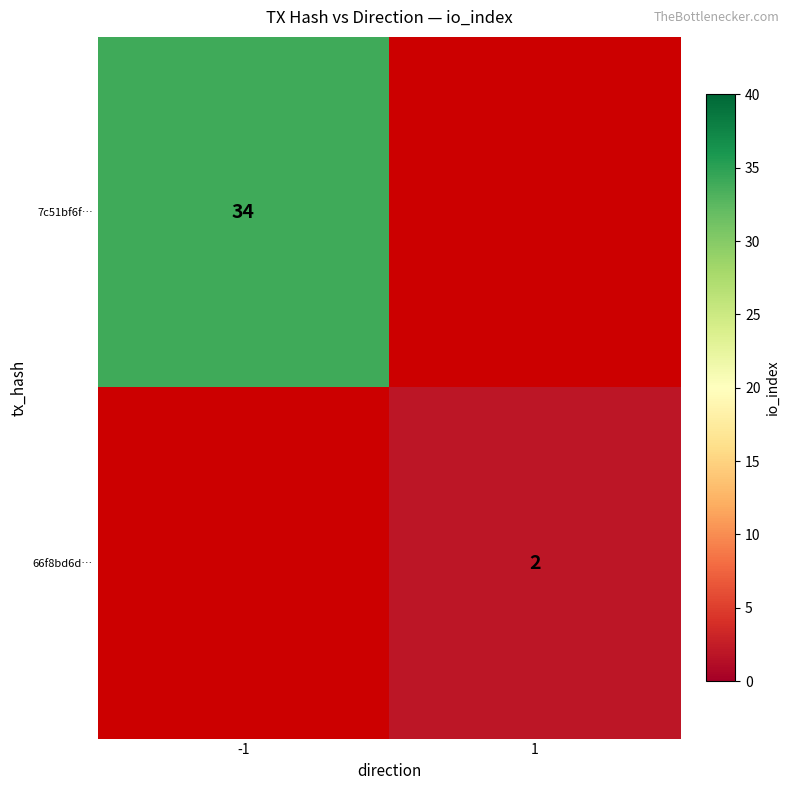

The value of 7c51bf6f… at -1 is 34. True or false?

True